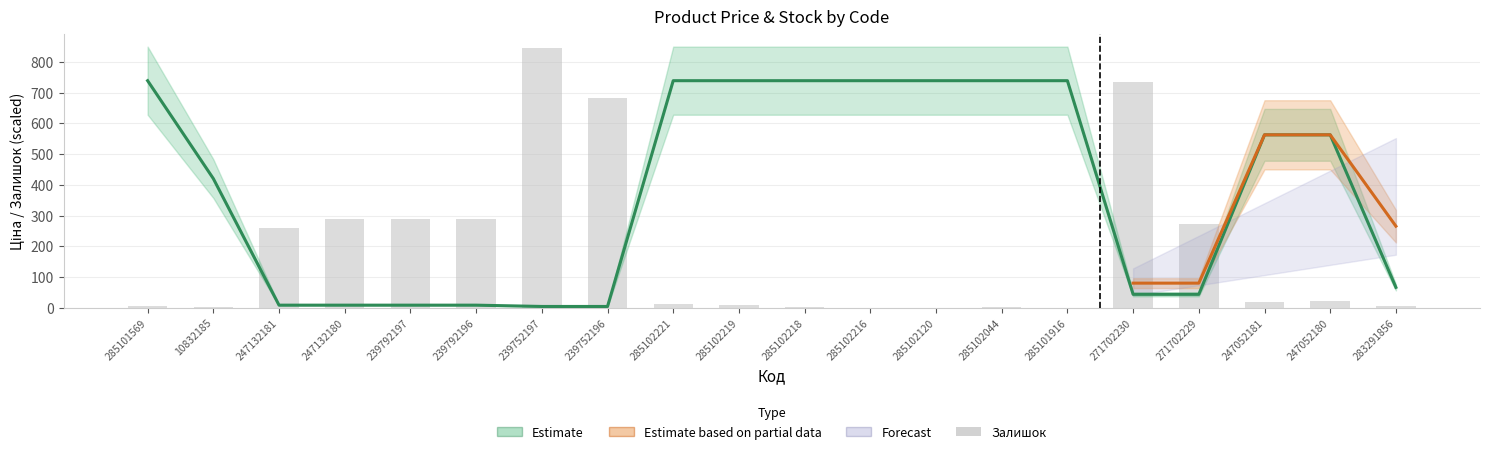

What is the change in value from 285101916 to 247052181?

+20